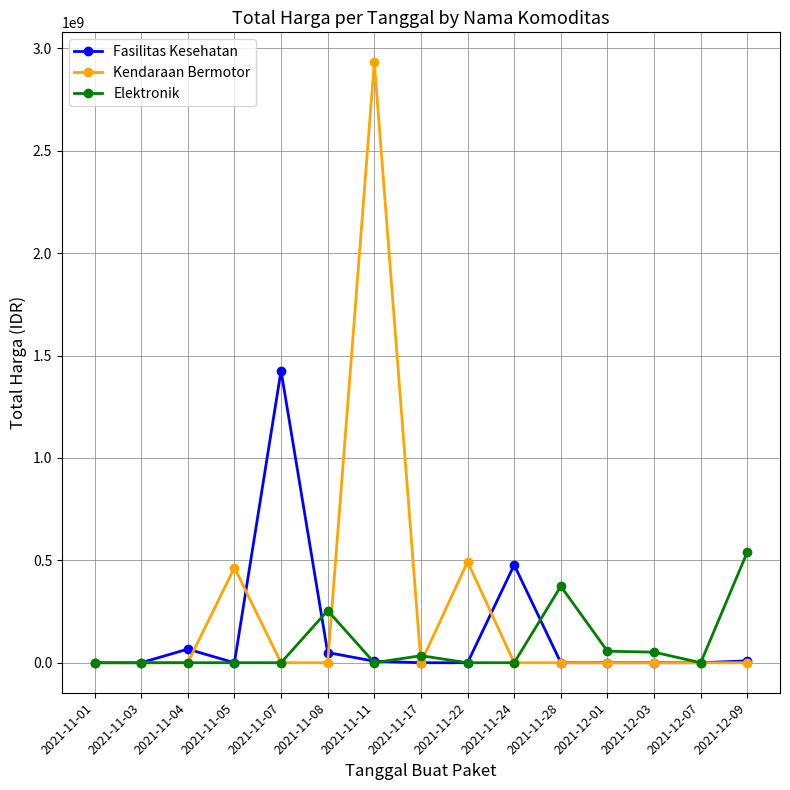

Rank the series by their maximum value, from highest to lowest.

Kendaraan Bermotor, Fasilitas Kesehatan, Elektronik